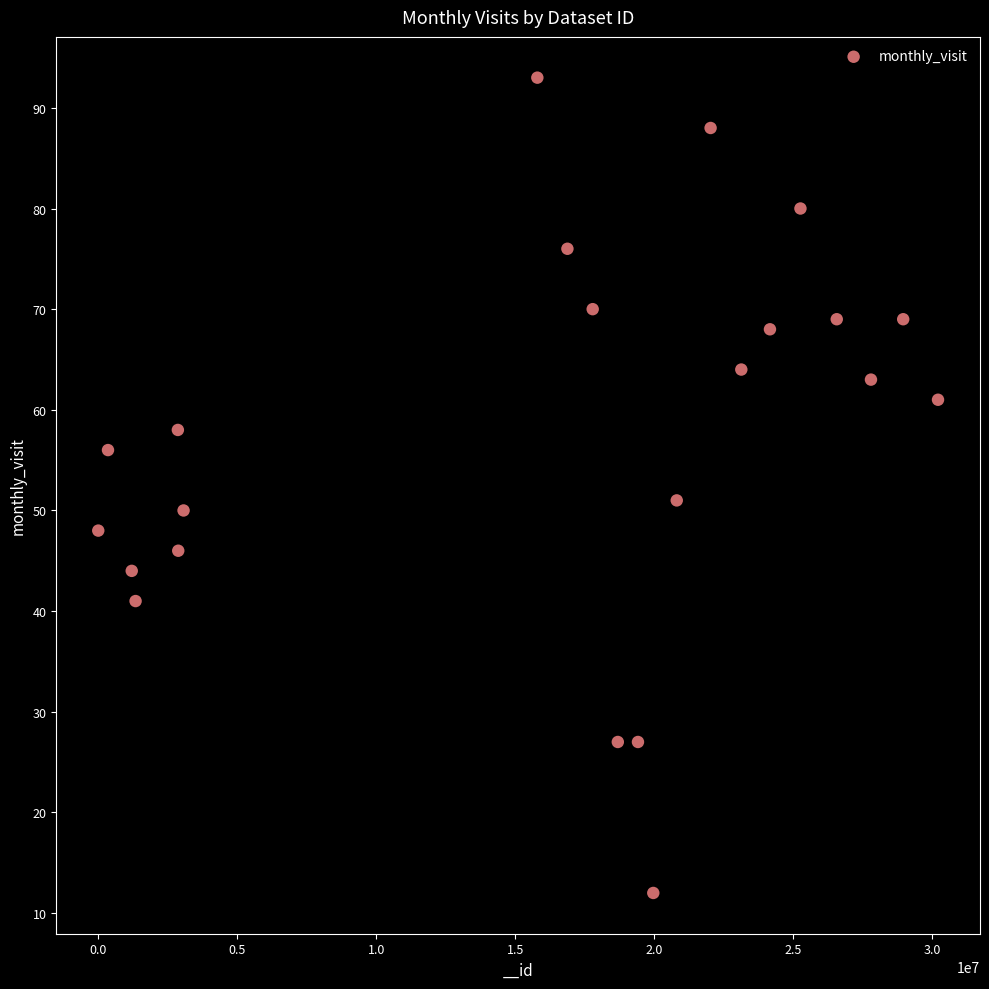

What Y value in the scatter plot is closest to 52?

51